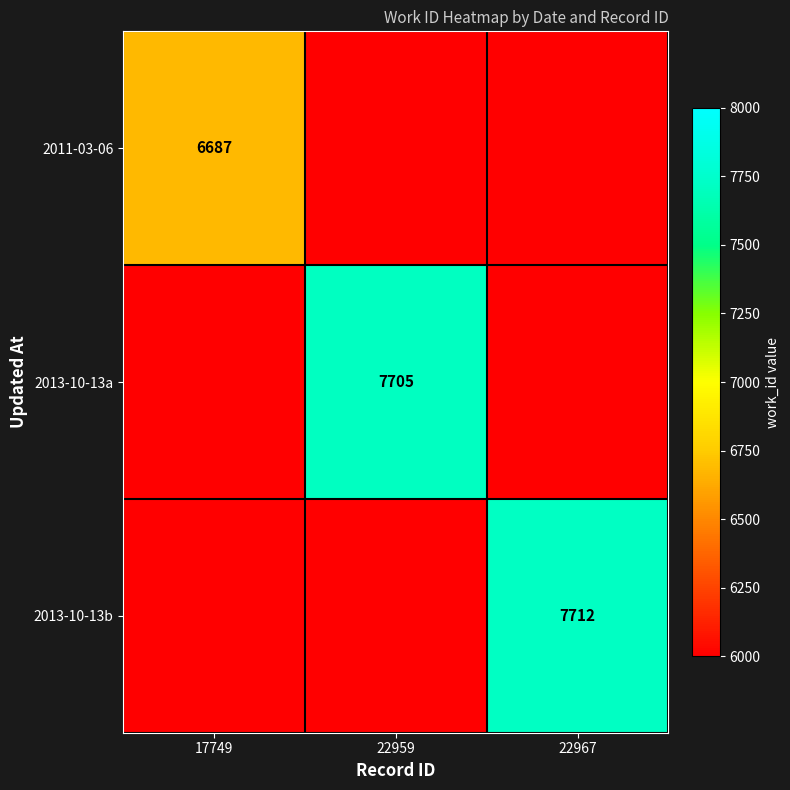

How many data points does each series have?

3